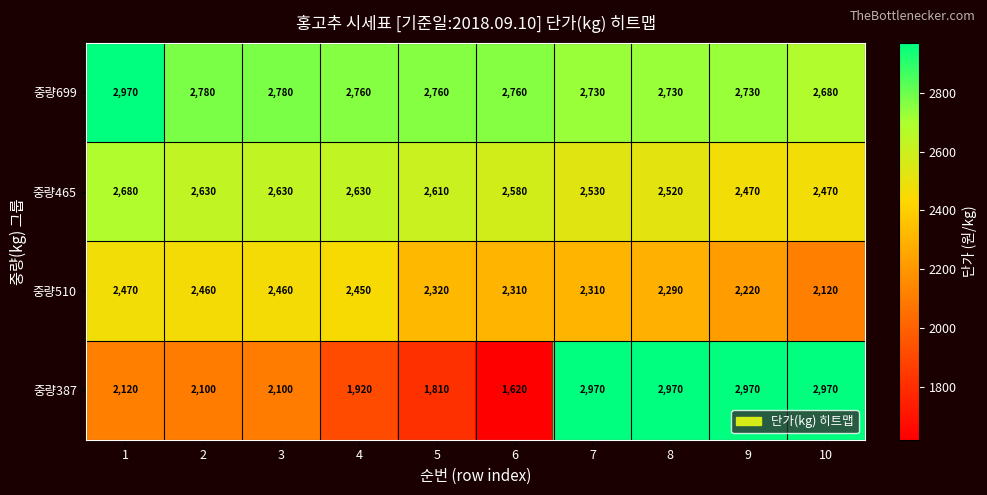

At 7, list the series in order from smallest to largest.

중량510, 중량465, 중량699, 중량387